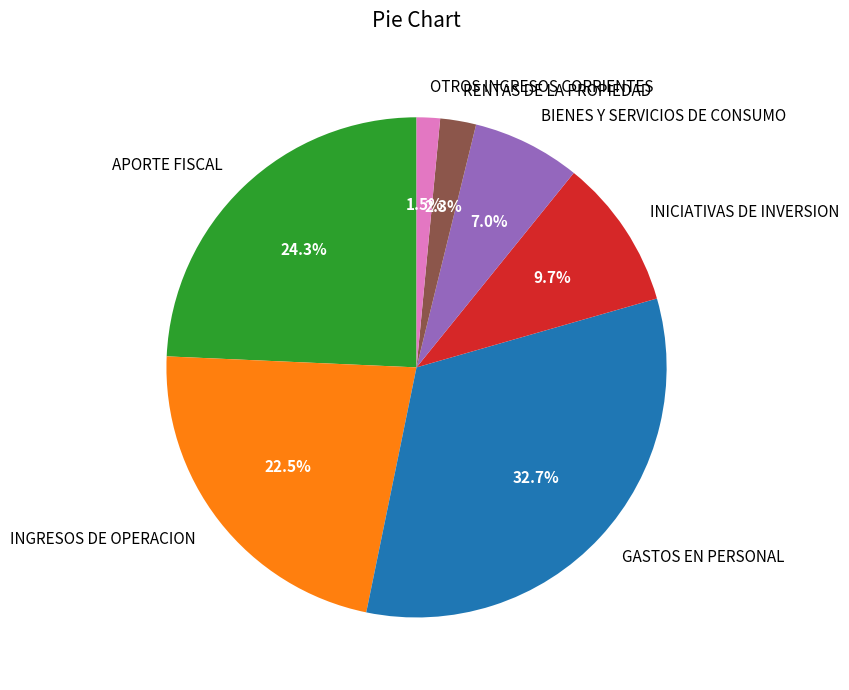

Is the sum of INICIATIVAS DE INVERSION and INGRESOS DE OPERACION greater than half?

No